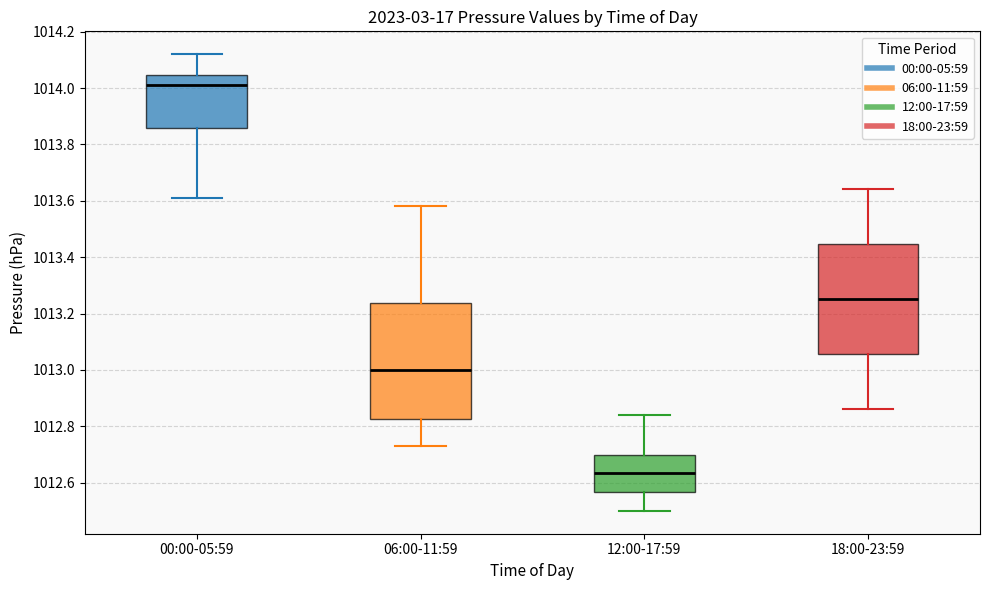

Where does the upper whisker of the box for 12:00-17:59 end on the y-axis? The values are not printed on the chart, so give them approximately, as read against the axis.

1012.84